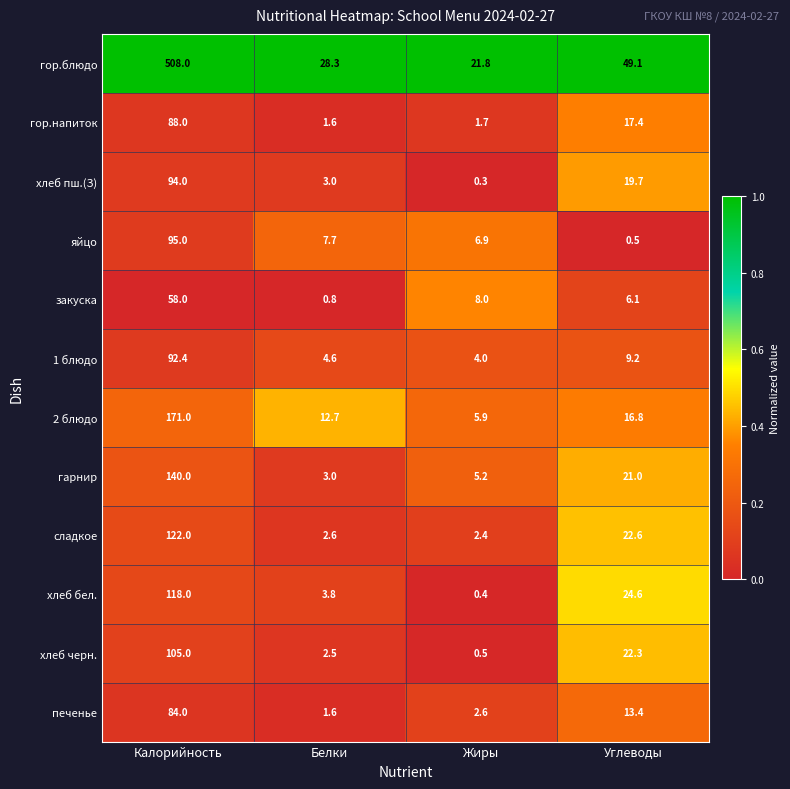

At which label does гарнир reach its minimum?

Белки